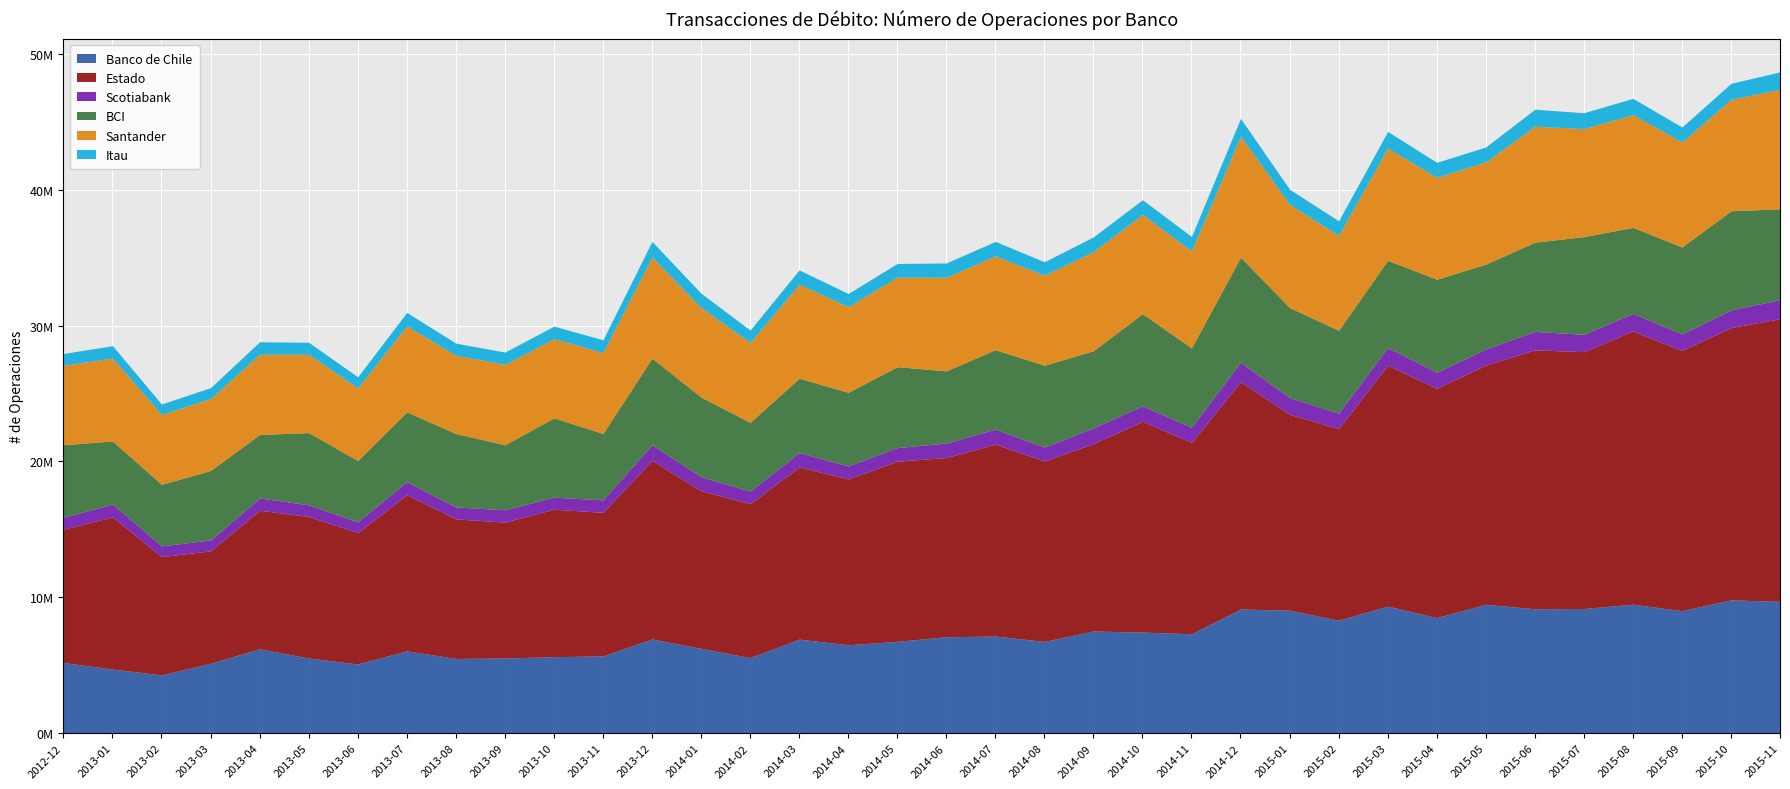

Is the value of Santander at 2015-01 greater than the value of Estado at 2015-06?

No